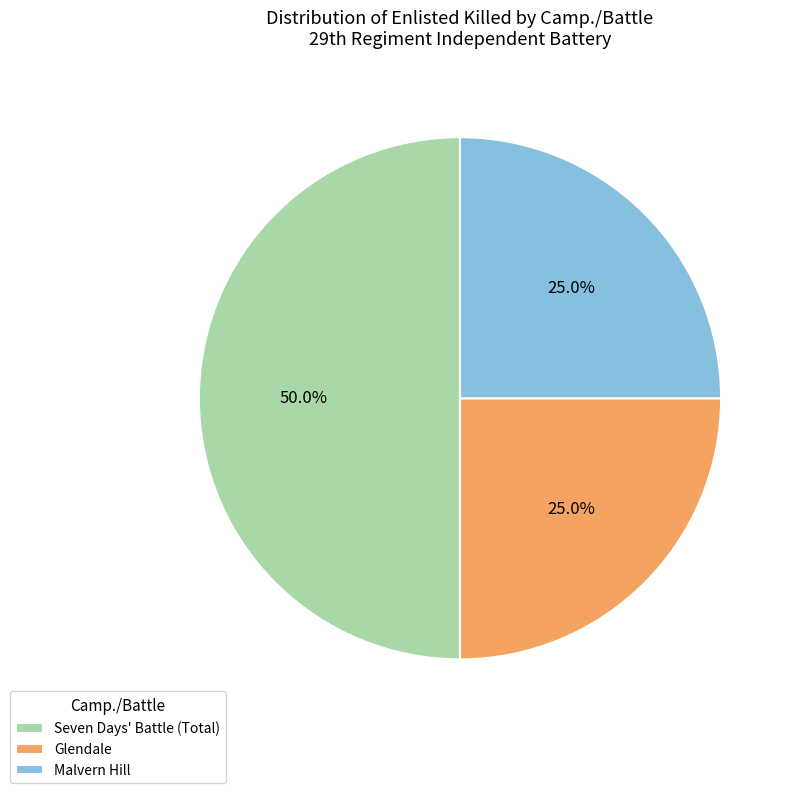

What portion of the pie excludes Malvern Hill?

75.0%